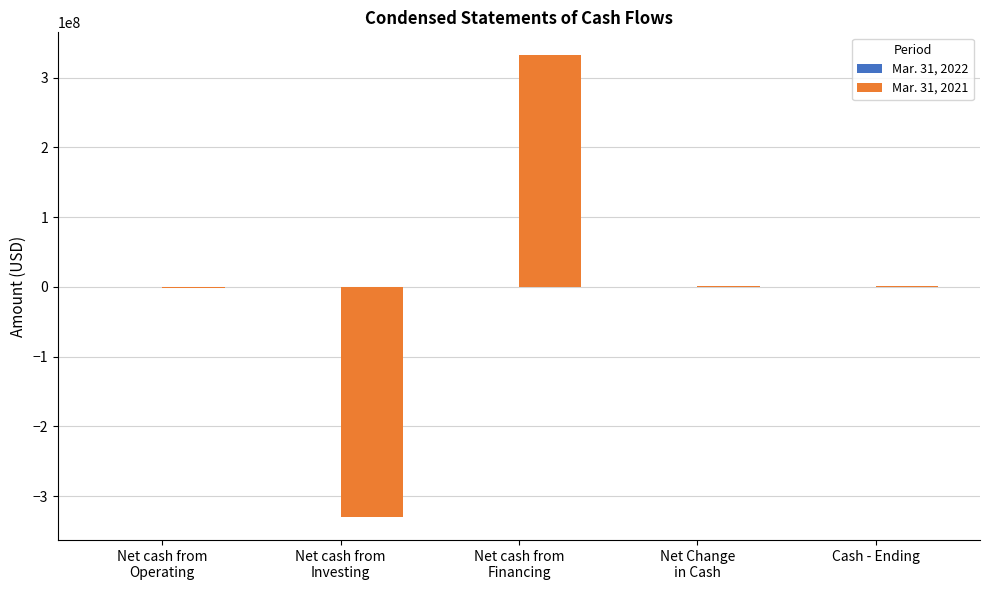

How many categories are shown in the chart?

5